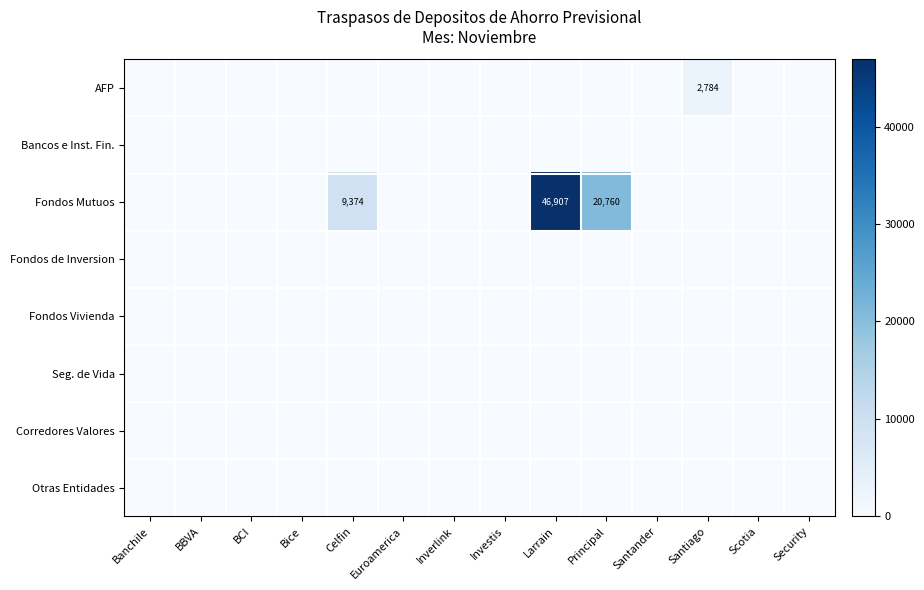

The Fondos Mutuos series shows 46907 at Larrain. True or false?

True